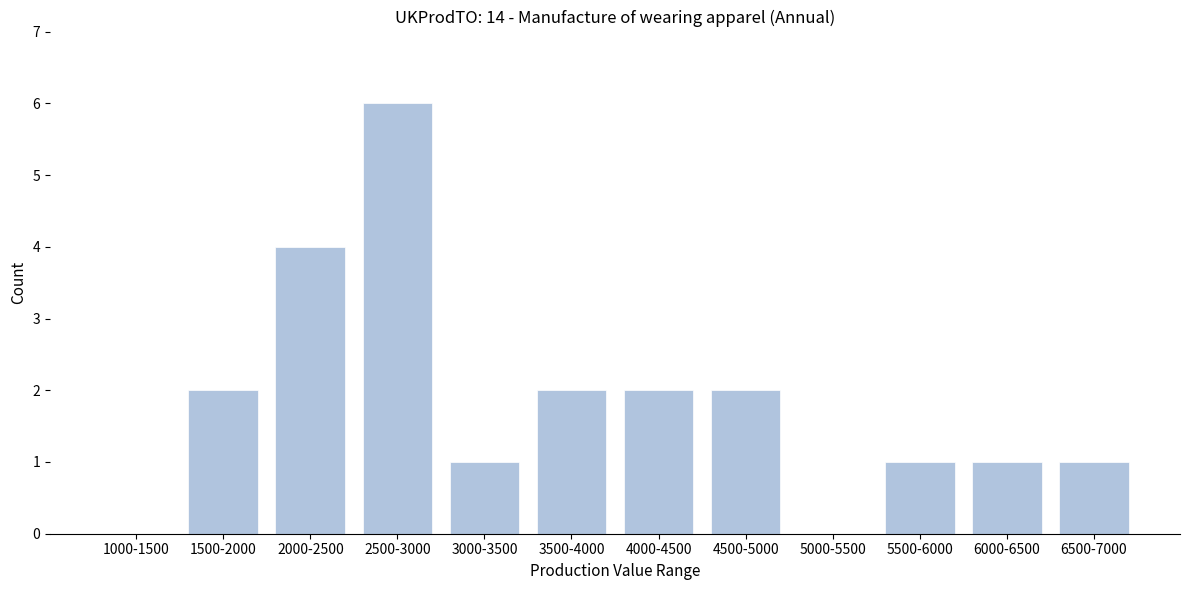

What is the ratio of the value at 4000-4500 to the value at 5500-6000?

2.0